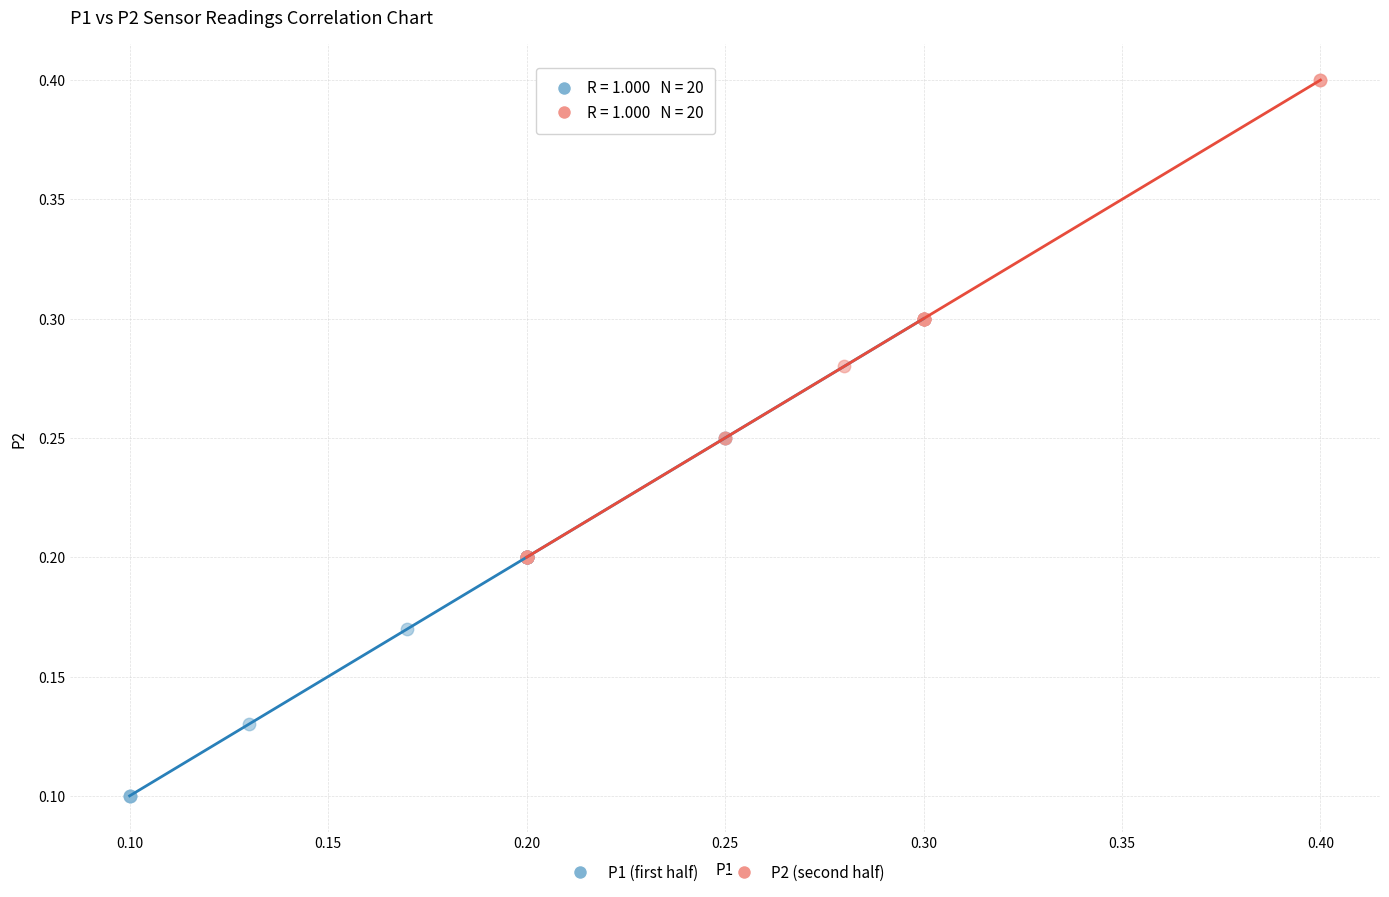

Which series contains the highest Y value?

P2 (second half)